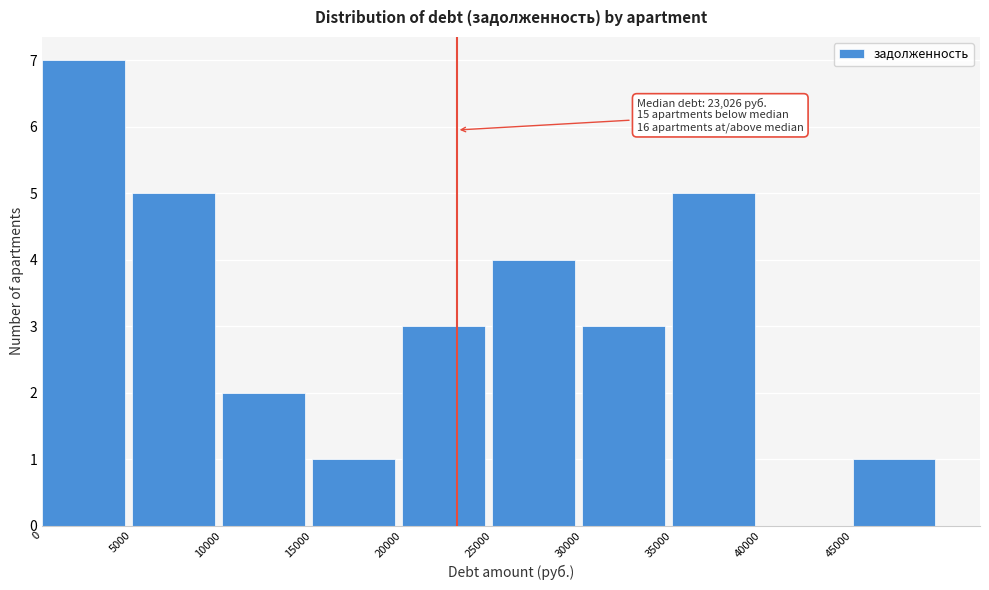

Over which range of the x-axis is the bar tallest?

0 to 5000